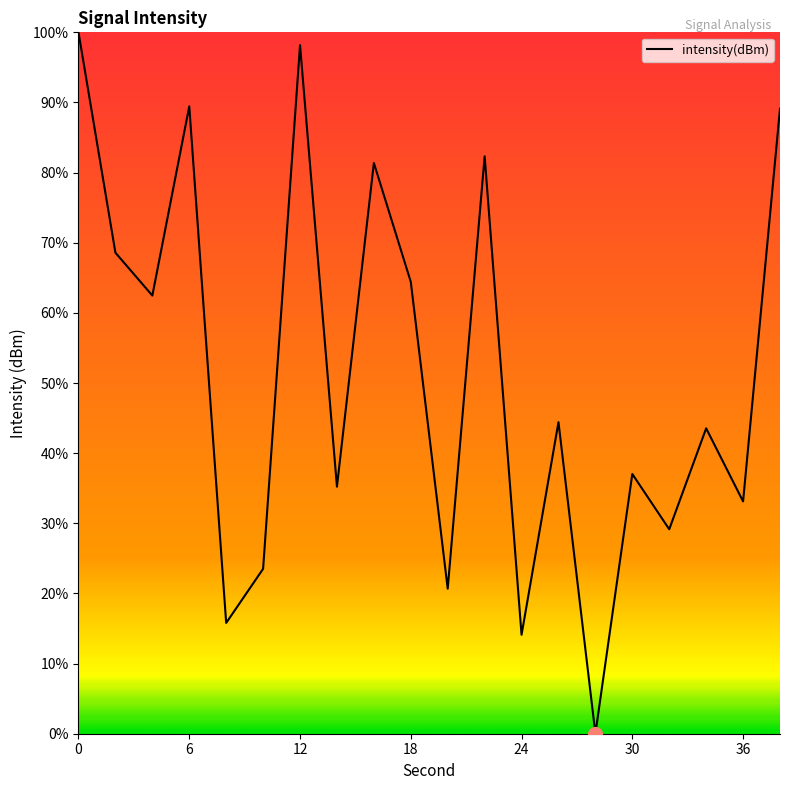

What is the maximum value shown in the chart?

100.0